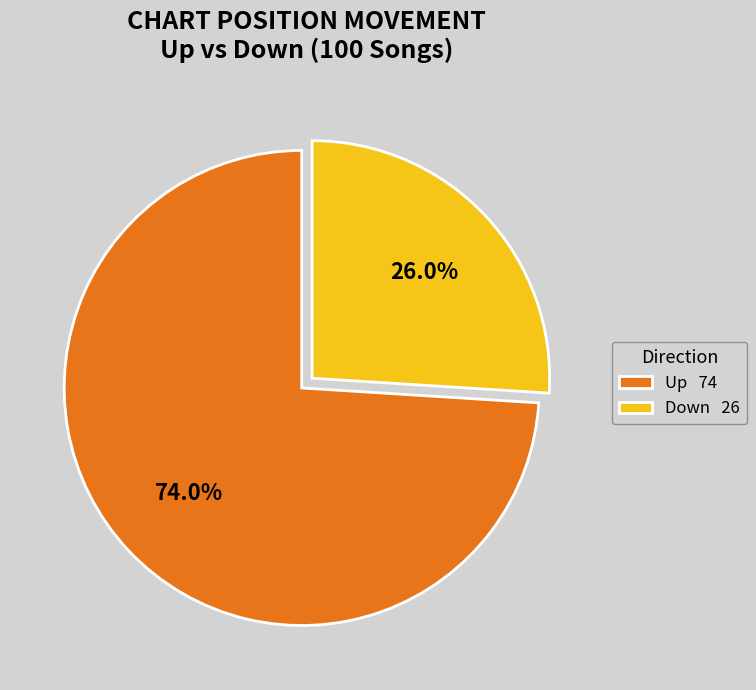

What is the smallest slice in the pie chart?

Down 26